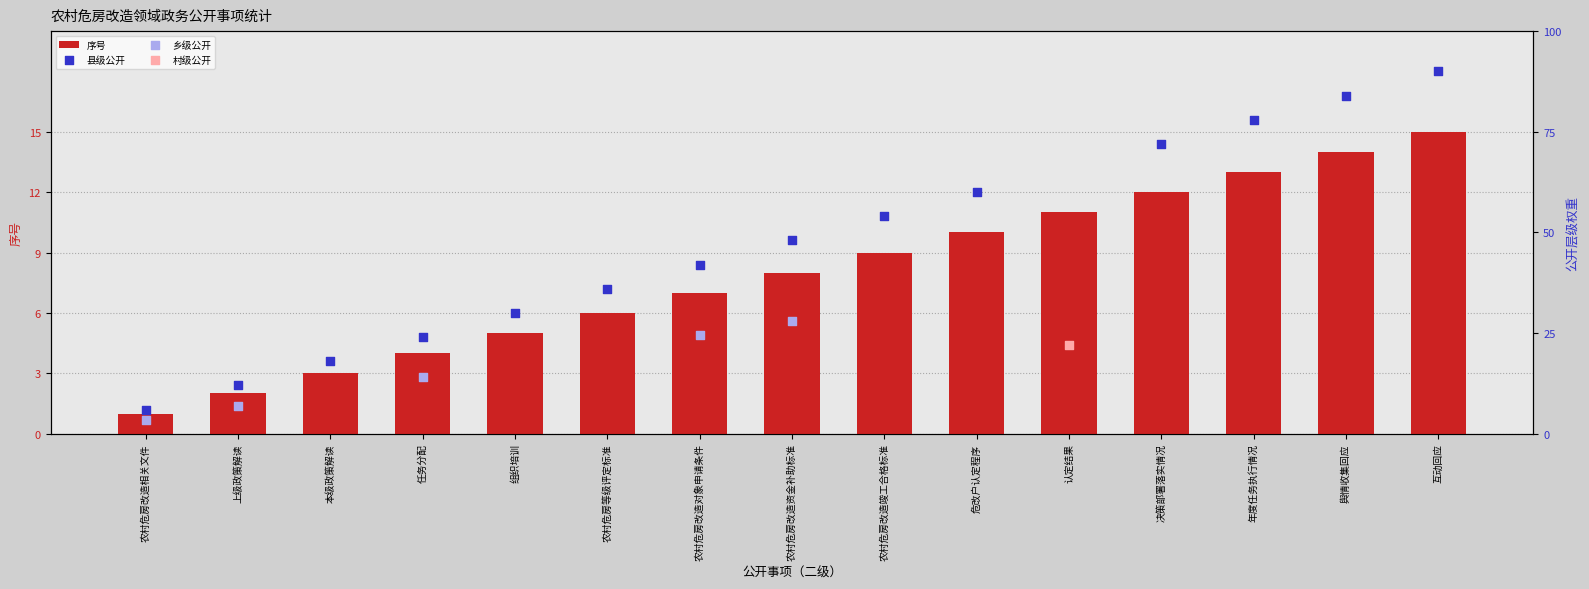

What is the change in value from 农村危房等级评定标准 to 认定结果?

+5